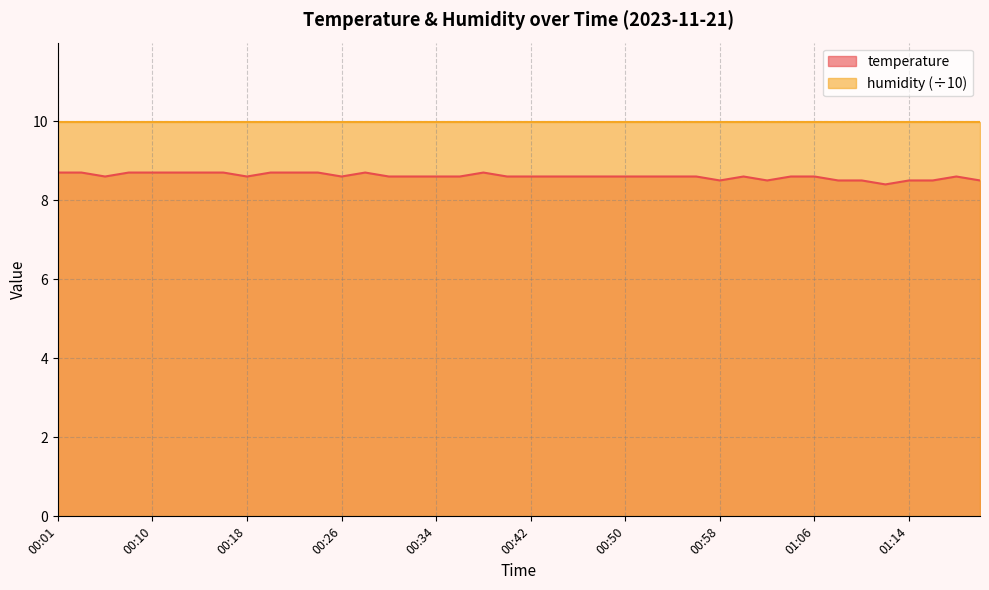

Rank the categories by value from highest to lowest.

00:01, 00:03, 00:08, 00:10, 00:12, 00:14, 00:16, 00:20, 00:22, 00:24, 00:28, 00:38, 00:05, 00:18, 00:26, 00:30, 00:32, 00:34, 00:36, 00:40, 00:42, 00:44, 00:46, 00:48, 00:50, 00:52, 00:54, 00:56, 01:00, 01:04, 01:06, 01:18, 00:58, 01:02, 01:08, 01:10, 01:14, 01:16, 01:20, 01:12